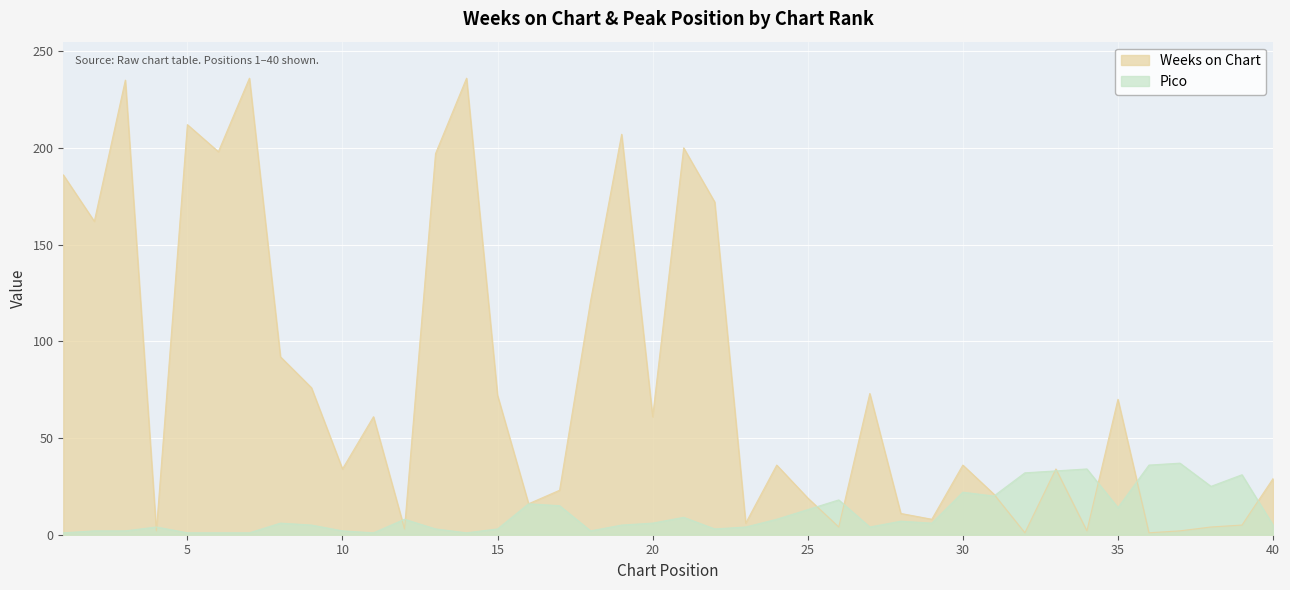

Between 1 and 24, which series saw the biggest shift?

Weeks on Chart